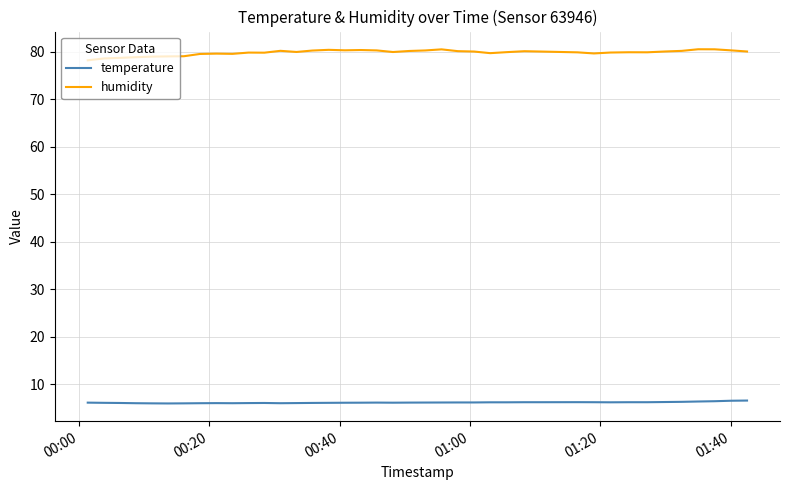

True or false: humidity and temperature intersect in this chart.

False